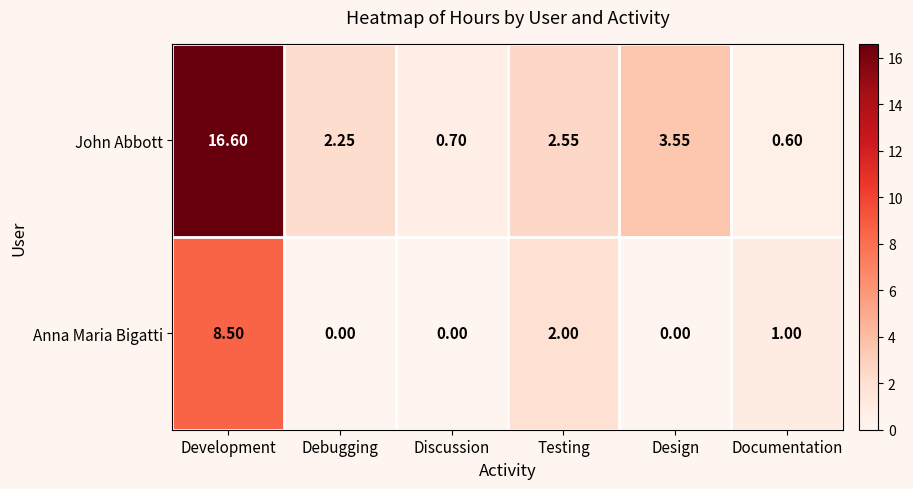

At which category is the sum across all series the highest?

Development